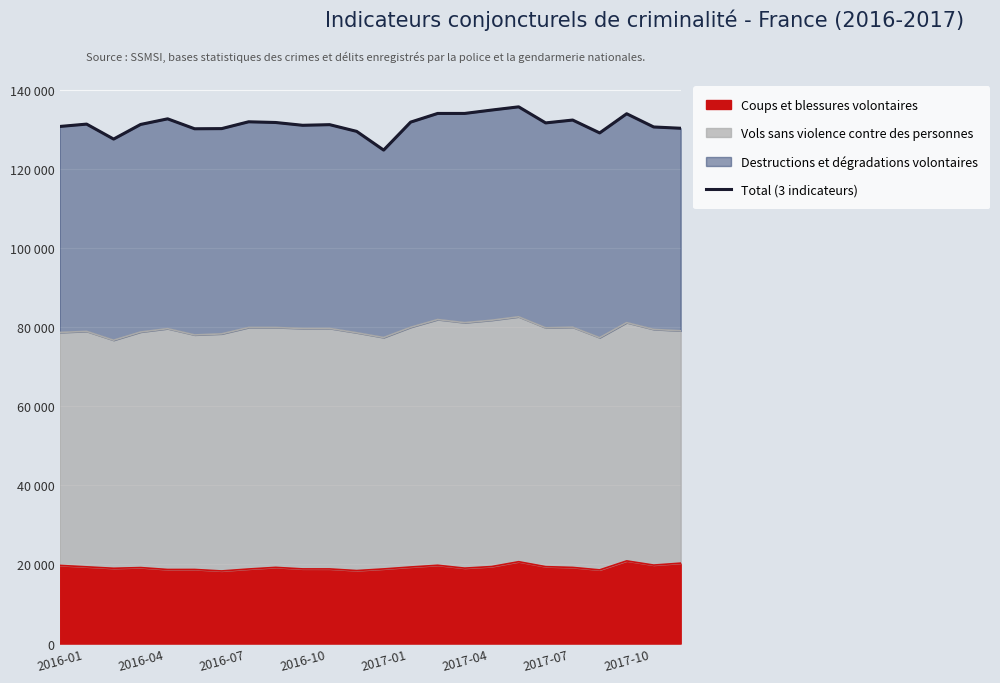

Count the number of values greater than 131308.

11